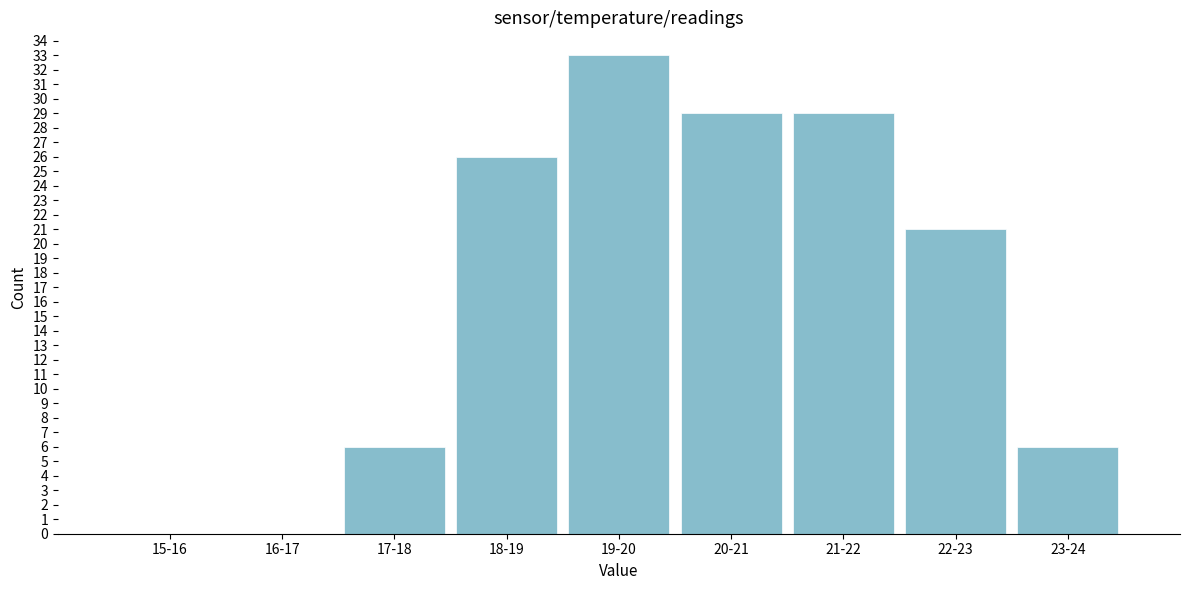

Reading right to left, transcribe all the data shown in this chart.

23-24=6	22-23=21	21-22=29	20-21=29	19-20=33	18-19=26	17-18=6	16-17=0	15-16=0